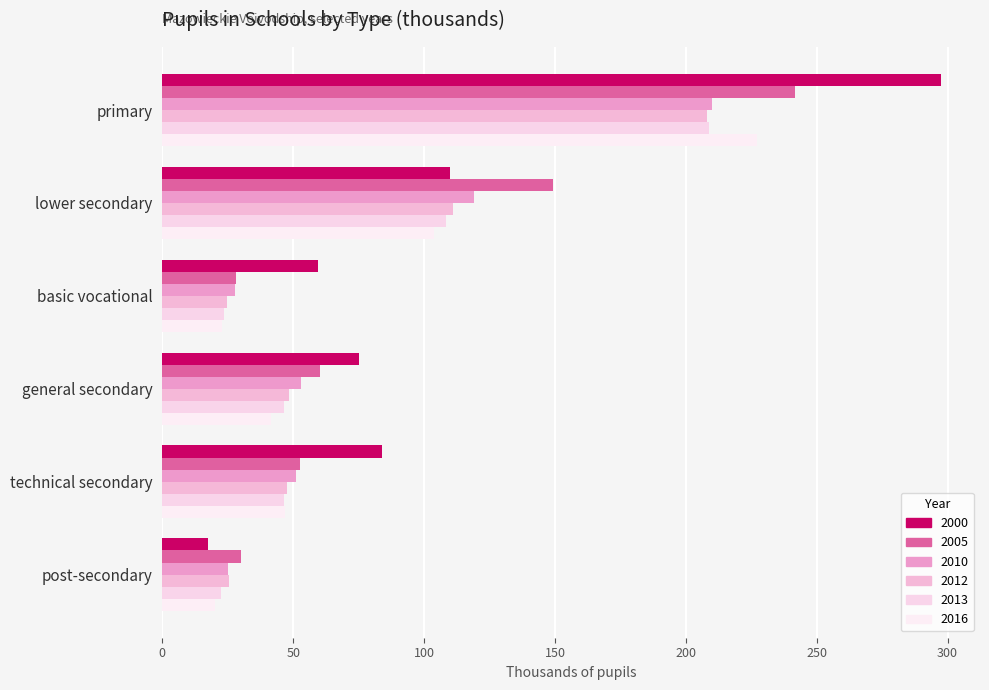

How many values in the 2000 series exceed 83?

3